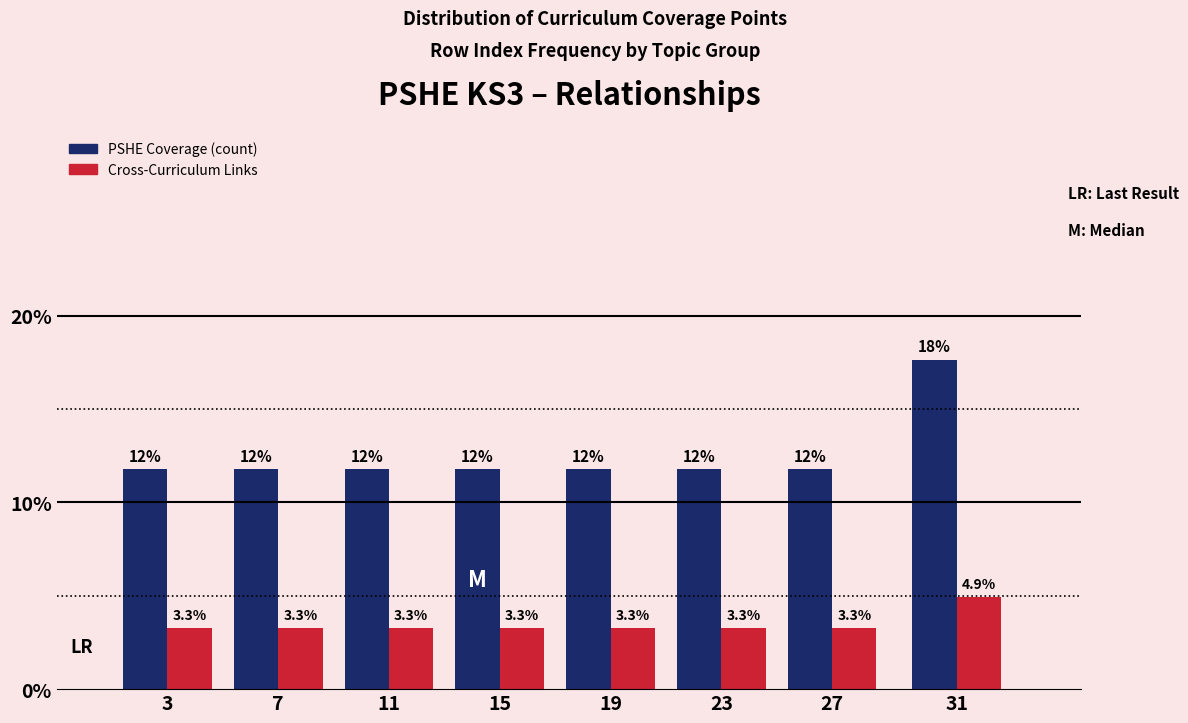

Reading right to left, extract all data points from this chart.

PSHE Coverage (count): 31=17.6	27=11.8	23=11.8	19=11.8	15=11.8	11=11.8	7=11.8	3=11.8
Cross-Curriculum Links: 31=4.9	27=3.3	23=3.3	19=3.3	15=3.3	11=3.3	7=3.3	3=3.3